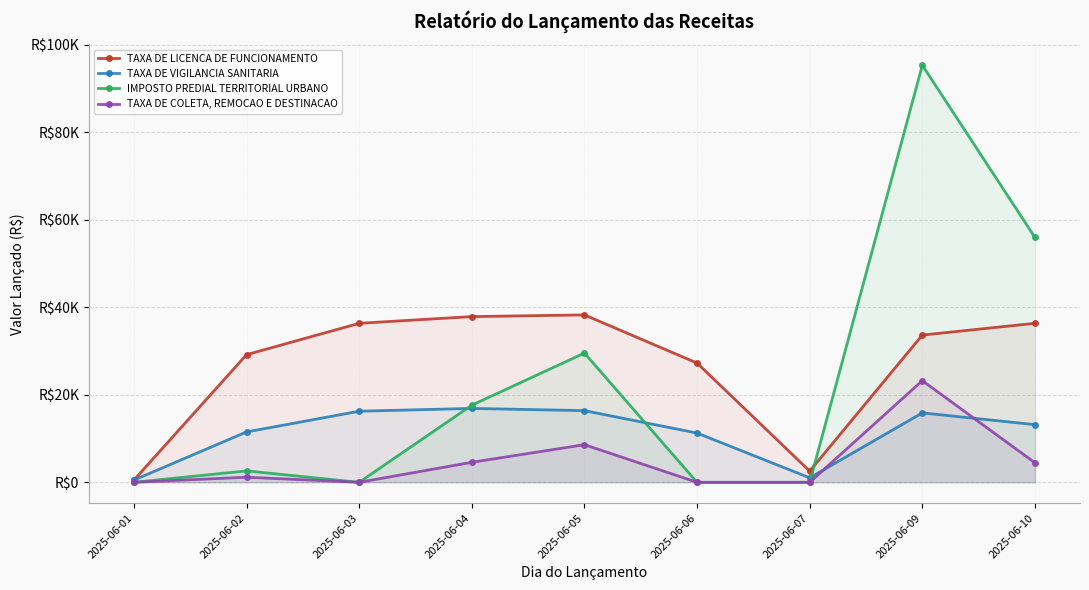

At which label is IMPOSTO PREDIAL TERRITORIAL URBANO closest to 47641?

2025-06-10